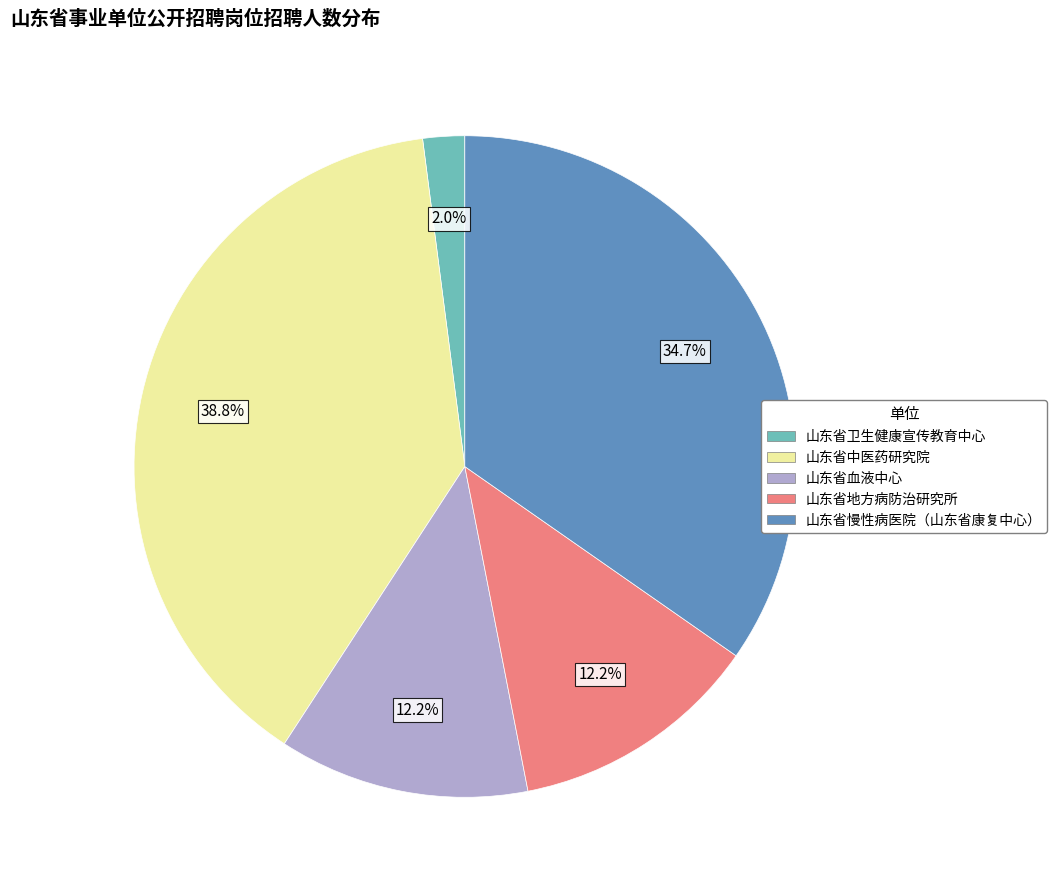

What percentage do 山东省地方病防治研究所 and 山东省慢性病医院（山东省康复中心） together represent?

46.9%